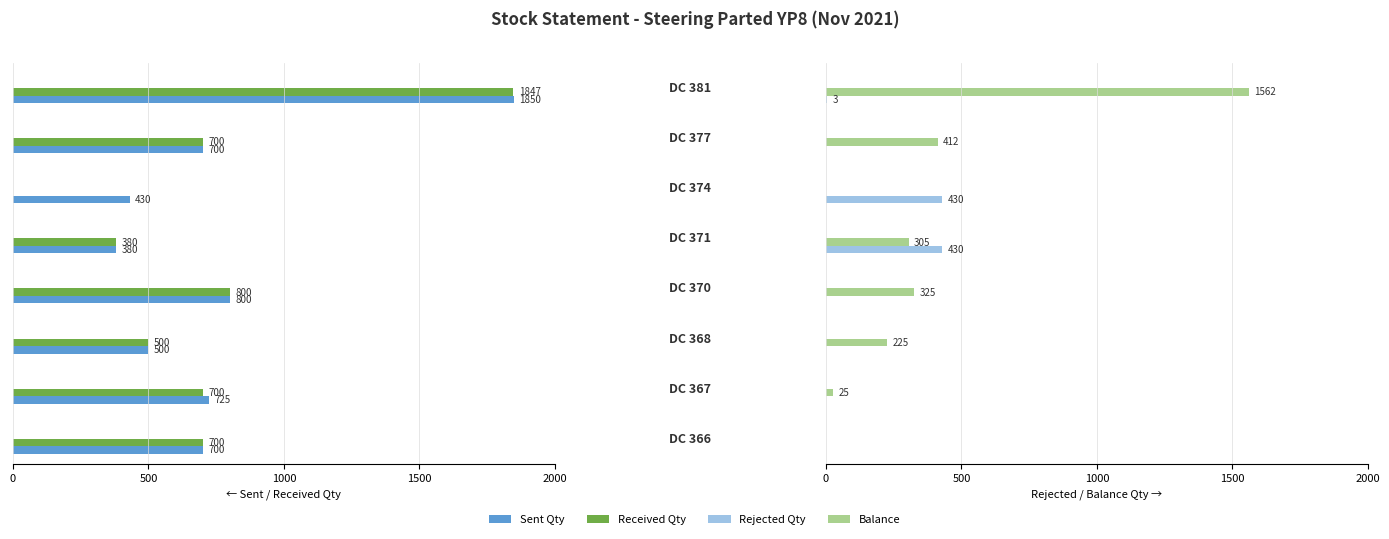

Which has a higher value, 2 or 4?

2